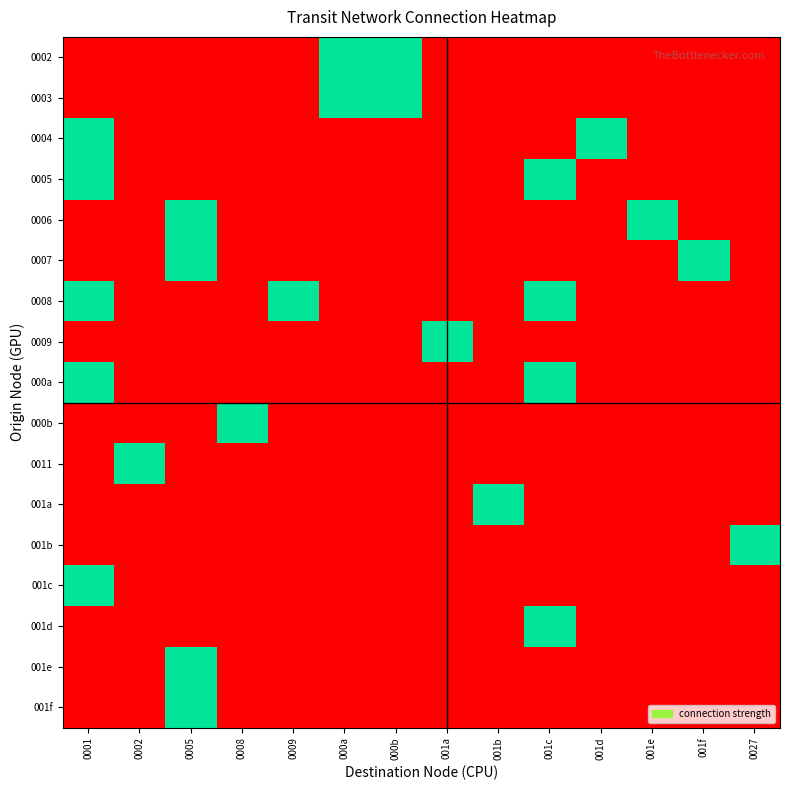

Between 001d and 001c, which is larger?

001d